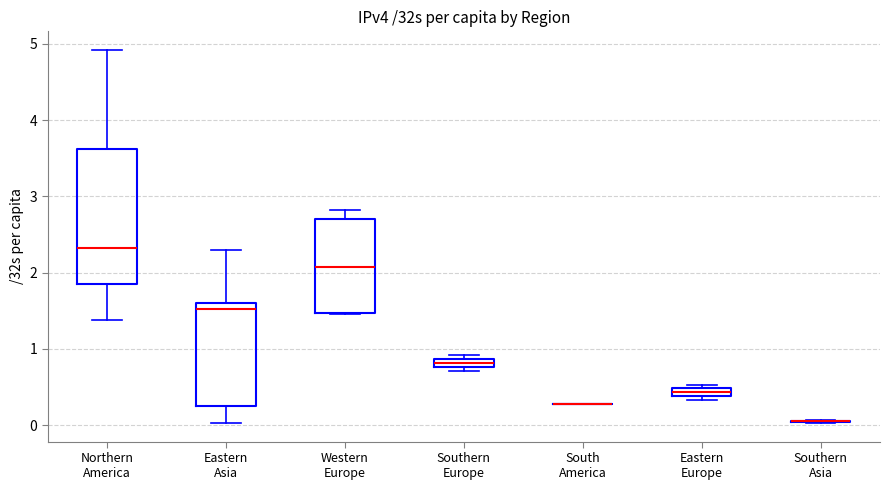

Where is the upper edge of the box for Eastern Europe on the y-axis? The values are not printed on the chart, so give them approximately, as read against the axis.

0.5